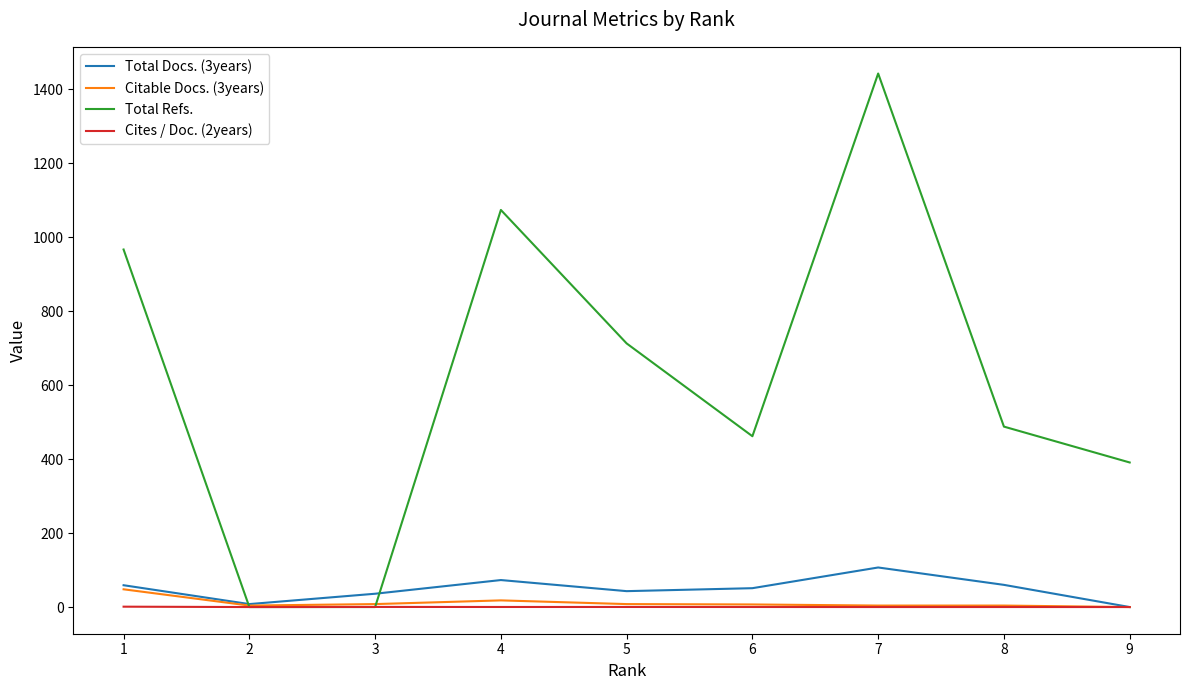

The value of Total Refs. at 5 is 713.0. True or false?

True